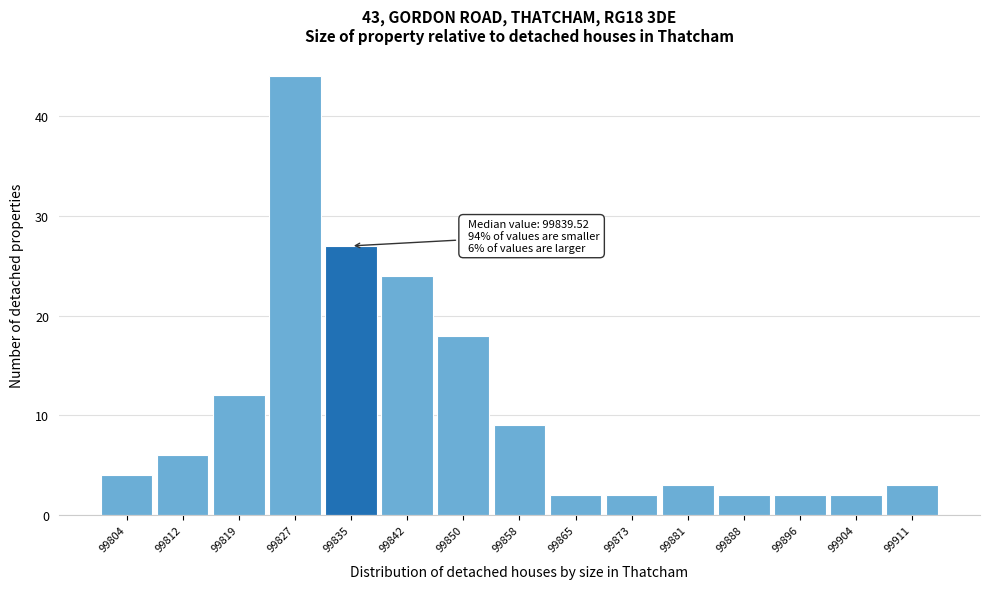

Reading left to right, what are all the values shown in this chart?

4	6	12	44	27	24	18	9	2	2	3	2	2	2	3